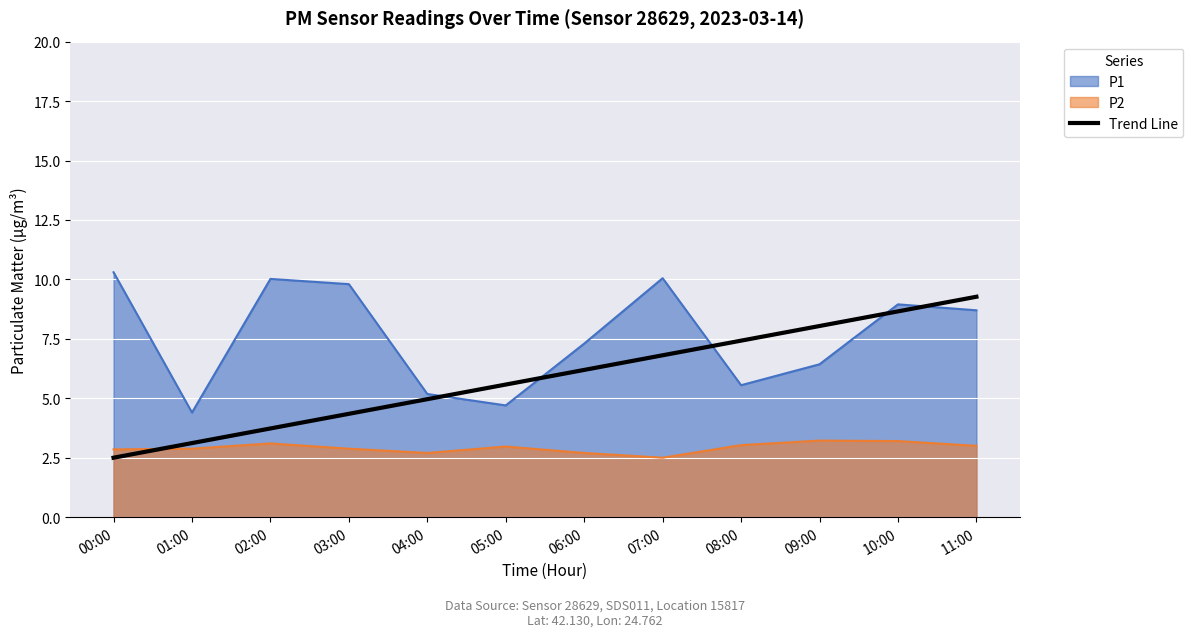

What is the difference between the maximum and minimum values in the Trend Line series?

6.8